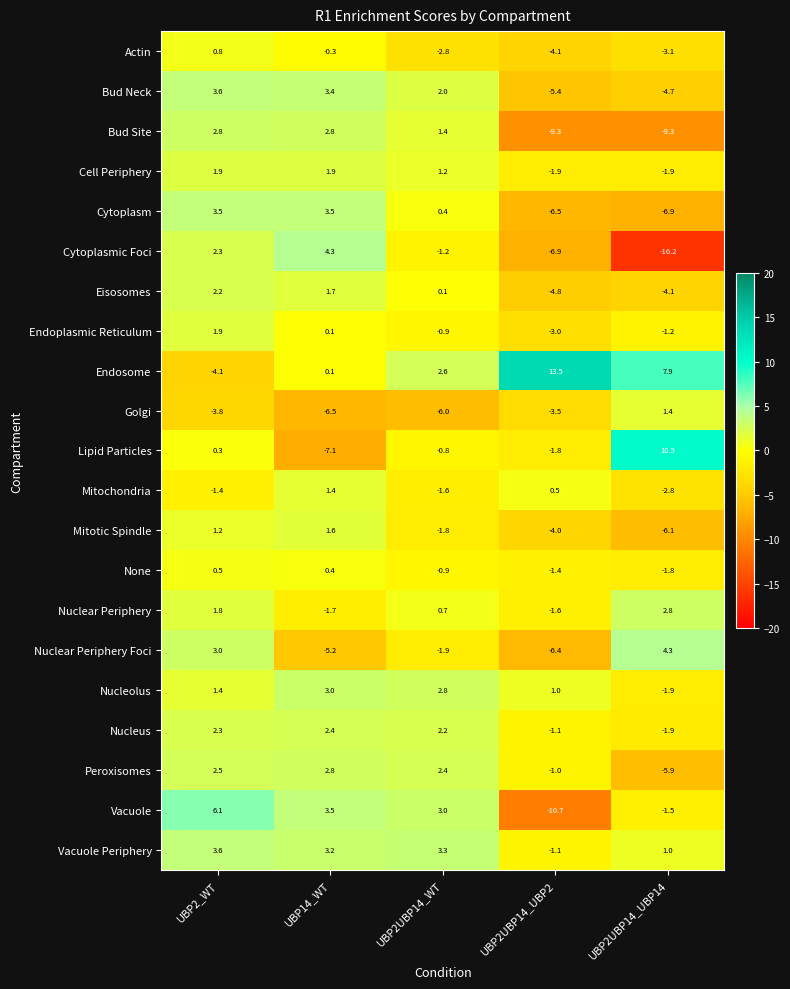

At how many categories does at least one series exceed 0?

5